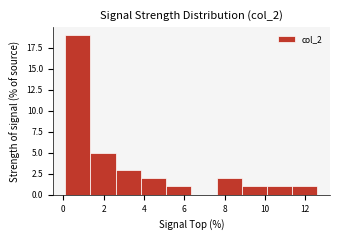

Over which range of the x-axis is the bar tallest?

0.10 to 1.35